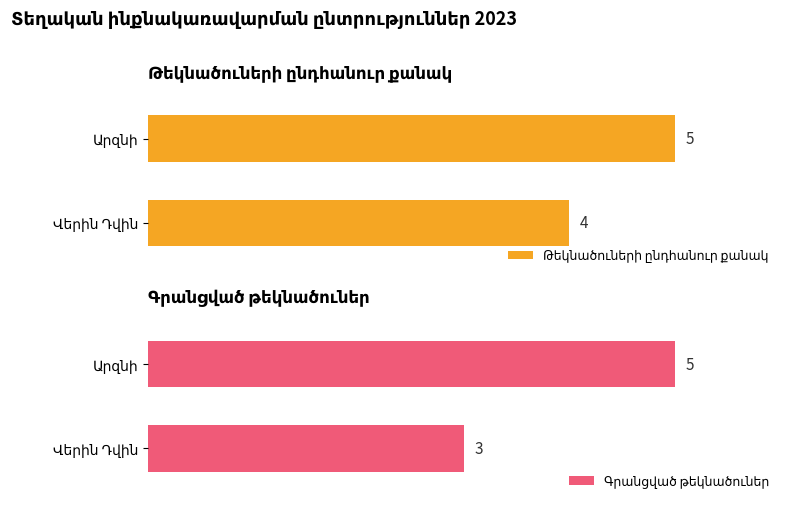

How many data points in ТЭЗ values are less than 28?

2